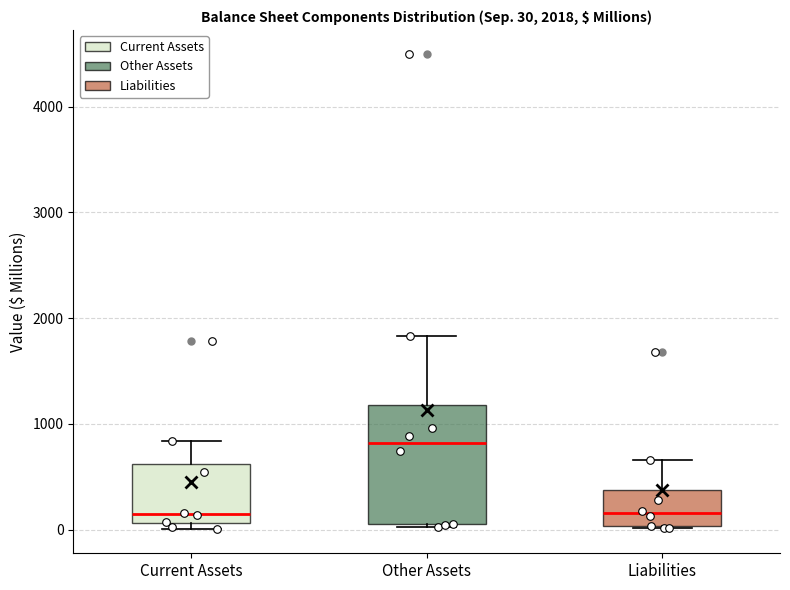

Which box is the tallest, from its lower edge to its upper edge?

Other Assets